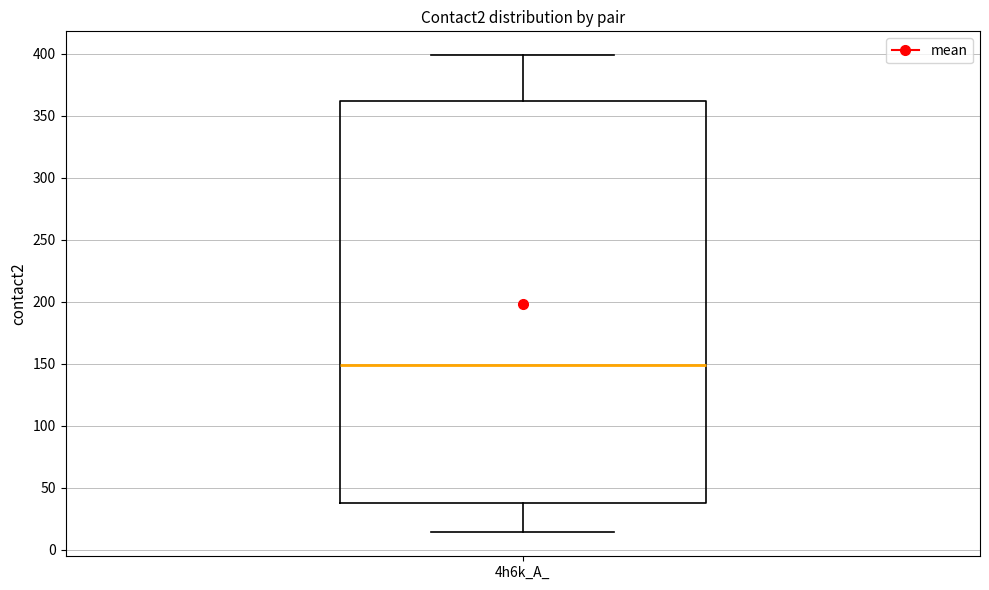

Read this box plot against the y-axis: the position of the median line, the range covered by the box, and the ends of both whiskers. The values are not printed on the chart, so give them approximately, as read against the axis.

median 150, box 40 to 360, whiskers 15 to 400